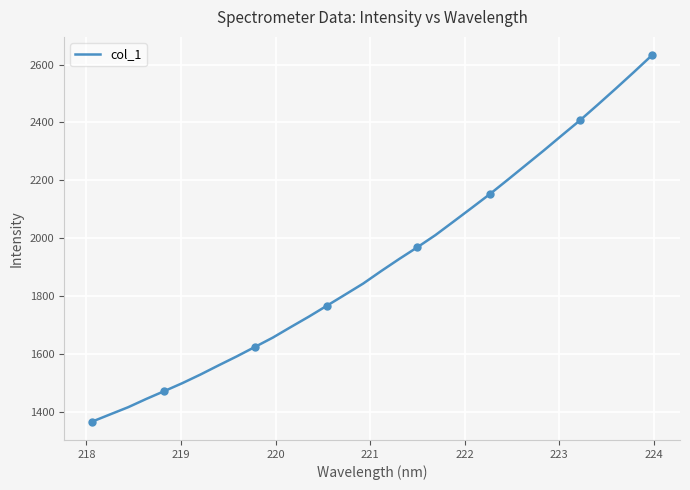

What is the highest value of the col_1 series?

2632.2